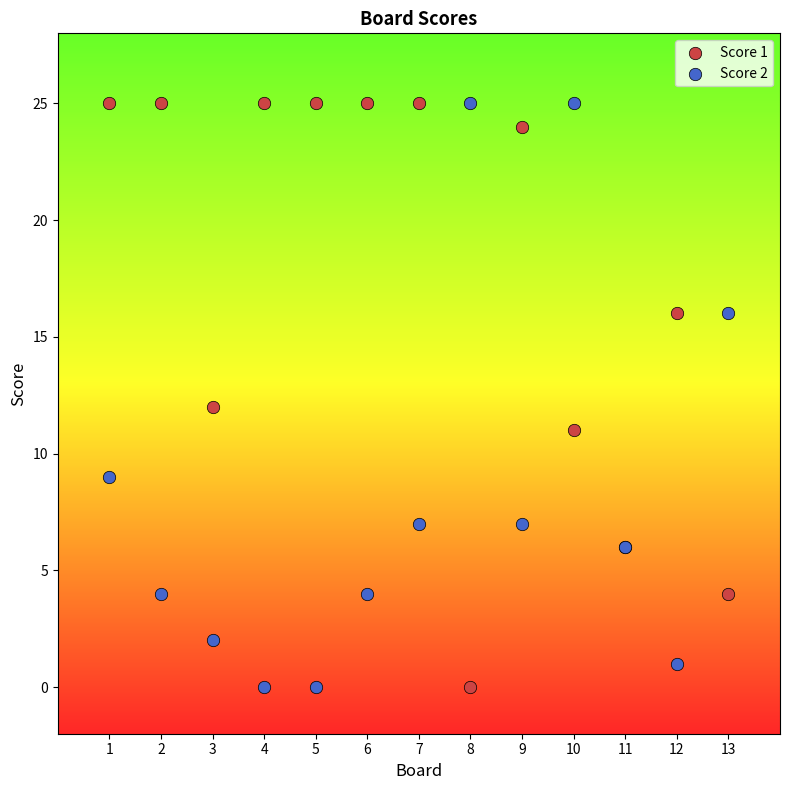

What is the X range (max minus min) for the scatter plot?

12